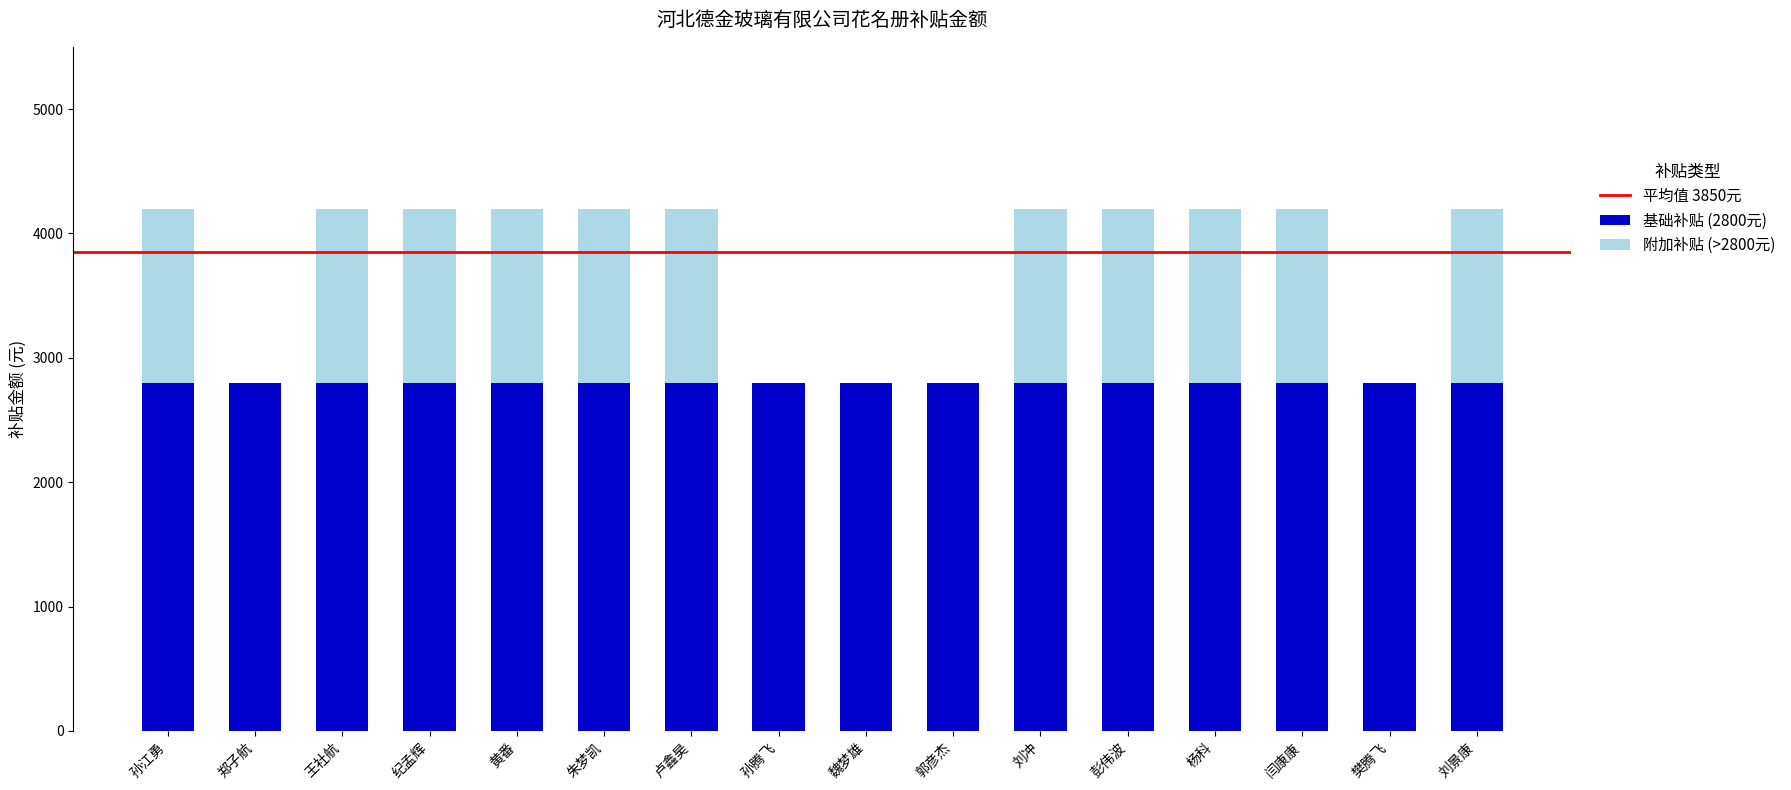

The 基础补贴 (2800元) series shows 2800 at 郑子航. True or false?

True